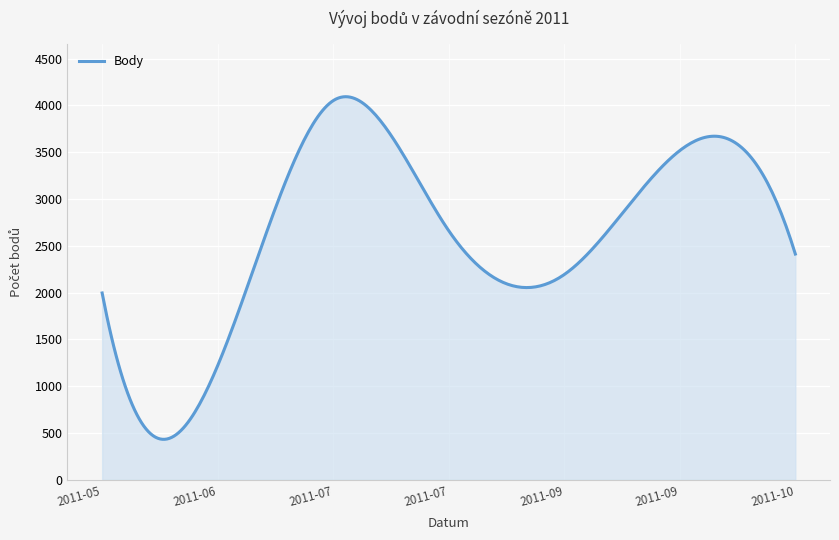

What is the difference between the maximum and minimum values?

3658.6